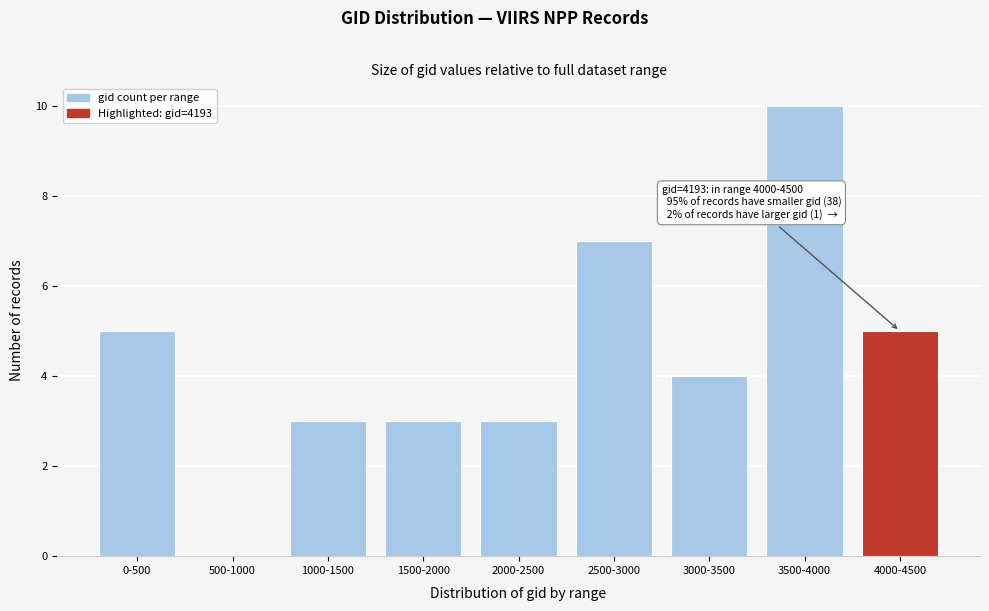

Reading left to right, what are all the values shown in this chart?

0-500=5	500-1000=0	1000-1500=3	1500-2000=3	2000-2500=3	2500-3000=7	3000-3500=4	3500-4000=10	4000-4500=5